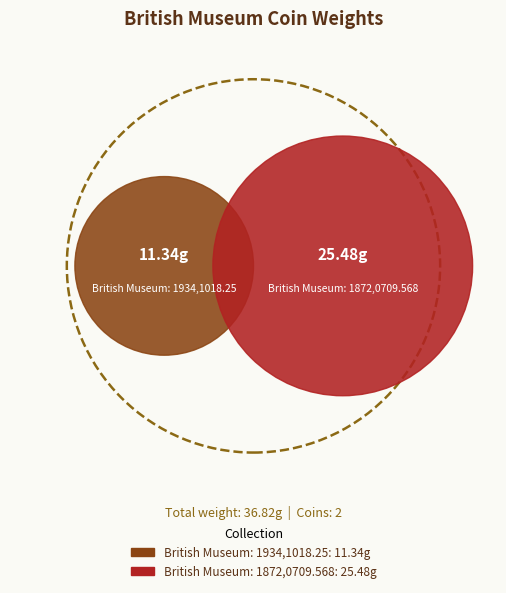

The British Museum: 1934,1018.25 slice represents 31% of the pie. True or false?

True